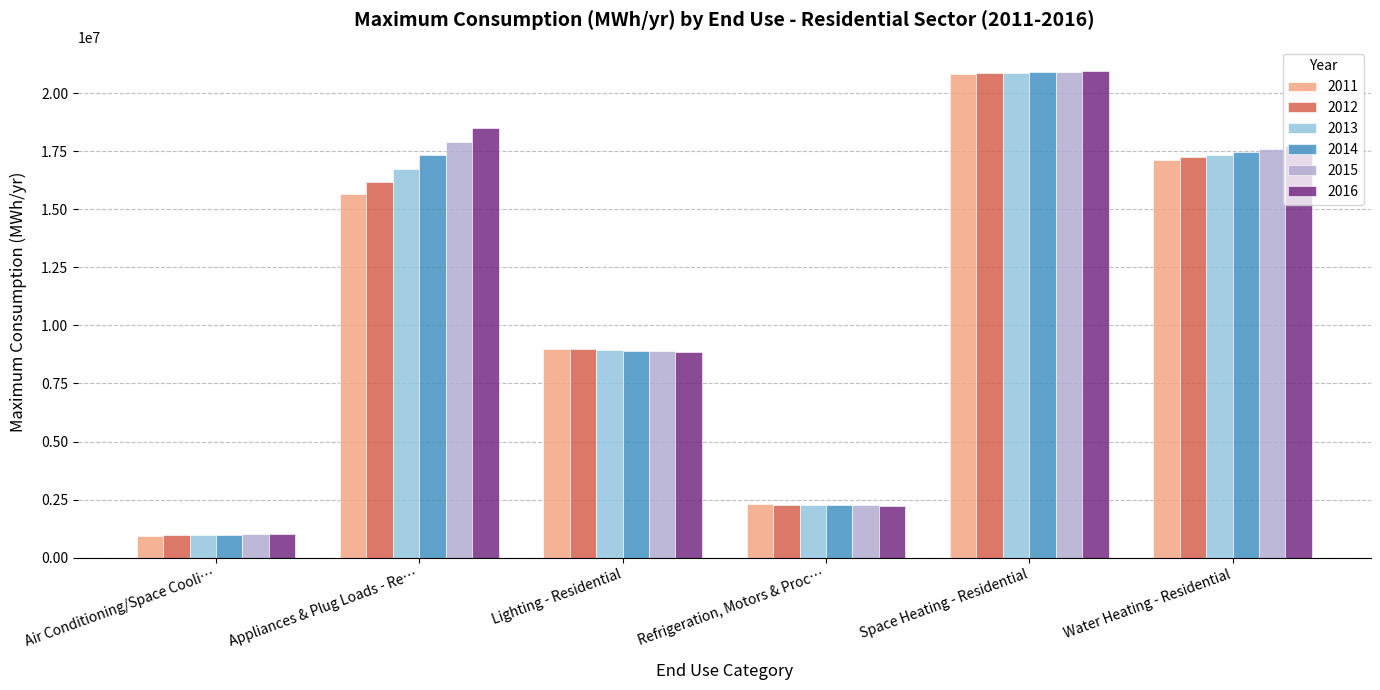

What position from the left is Lighting - Residential?

3